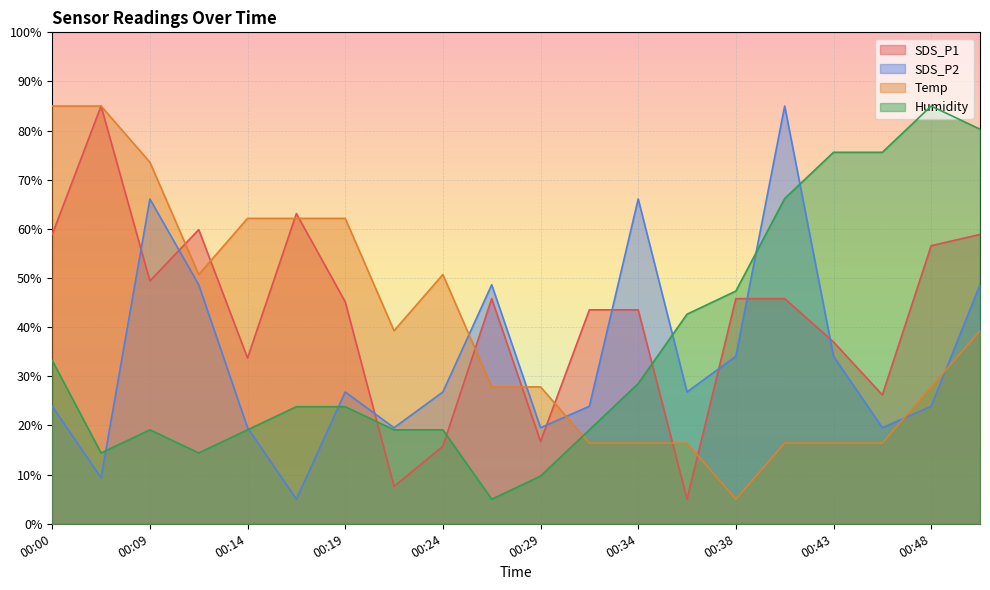

At 00:16, list the series in order from largest to smallest.

SDS_P1, Temp, Humidity, SDS_P2